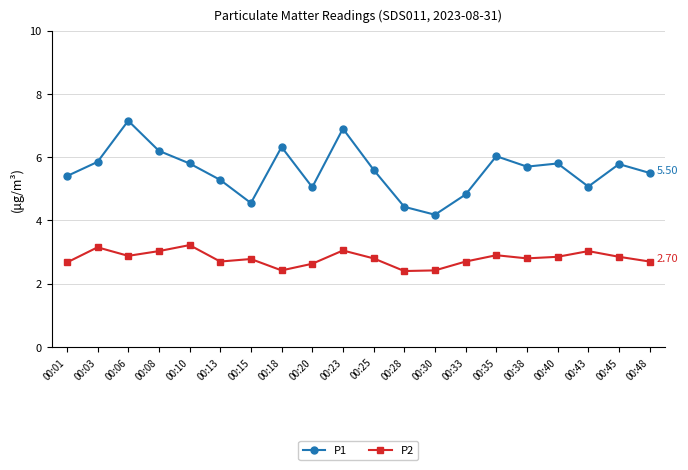

How many data points in P1 are above 5?

16